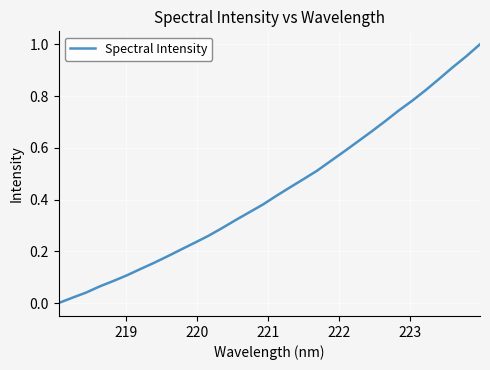

Is this an area chart (filled region under the line)?

No